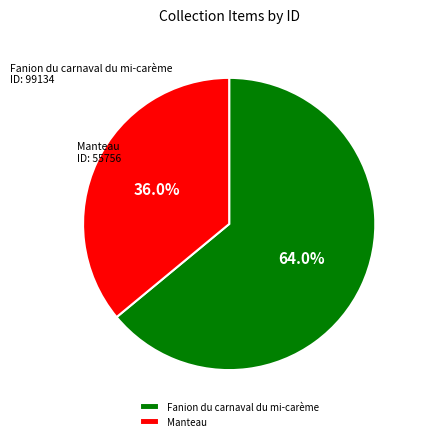

What is the ratio of the value at Manteau to the value at Fanion du carnaval du mi-carème?

0.6